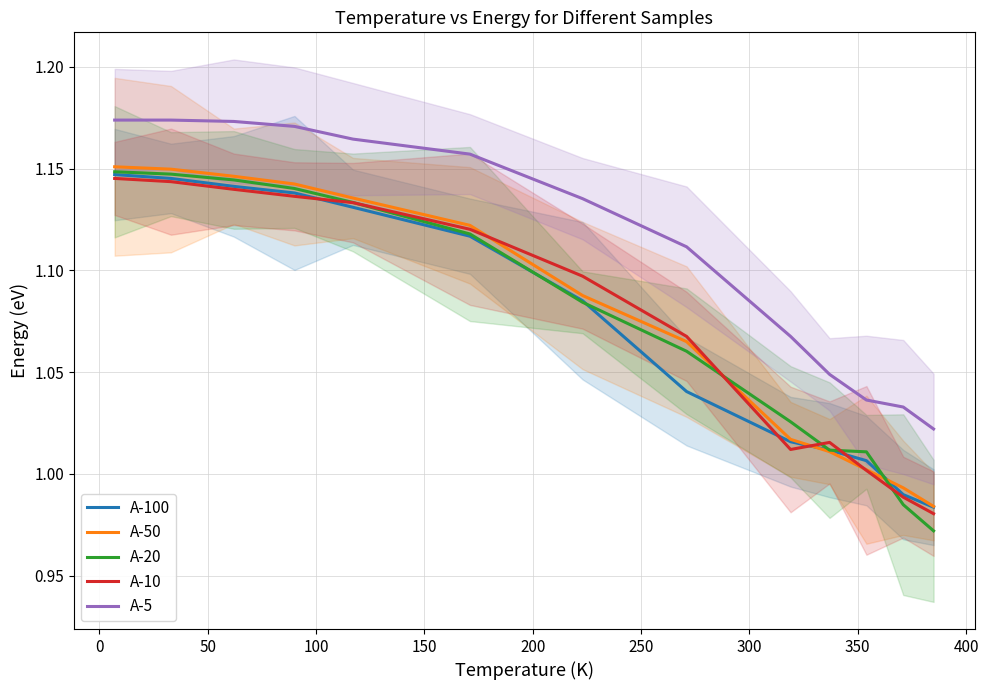

True or false: A-5 and A-20 intersect in this chart.

False